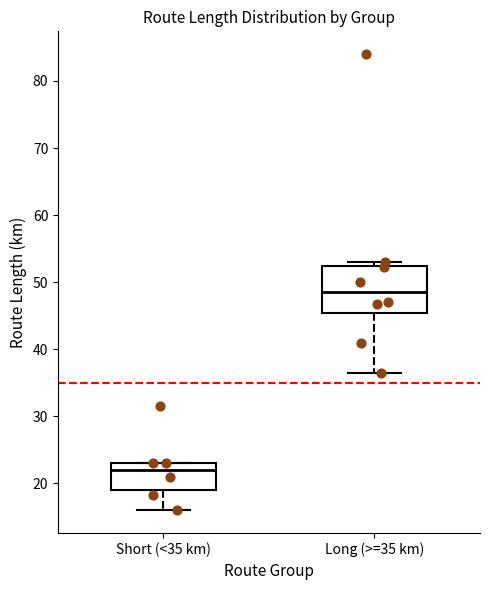

Where is the upper edge of the box for Short (<35 km) on the y-axis? The values are not printed on the chart, so give them approximately, as read against the axis.

23